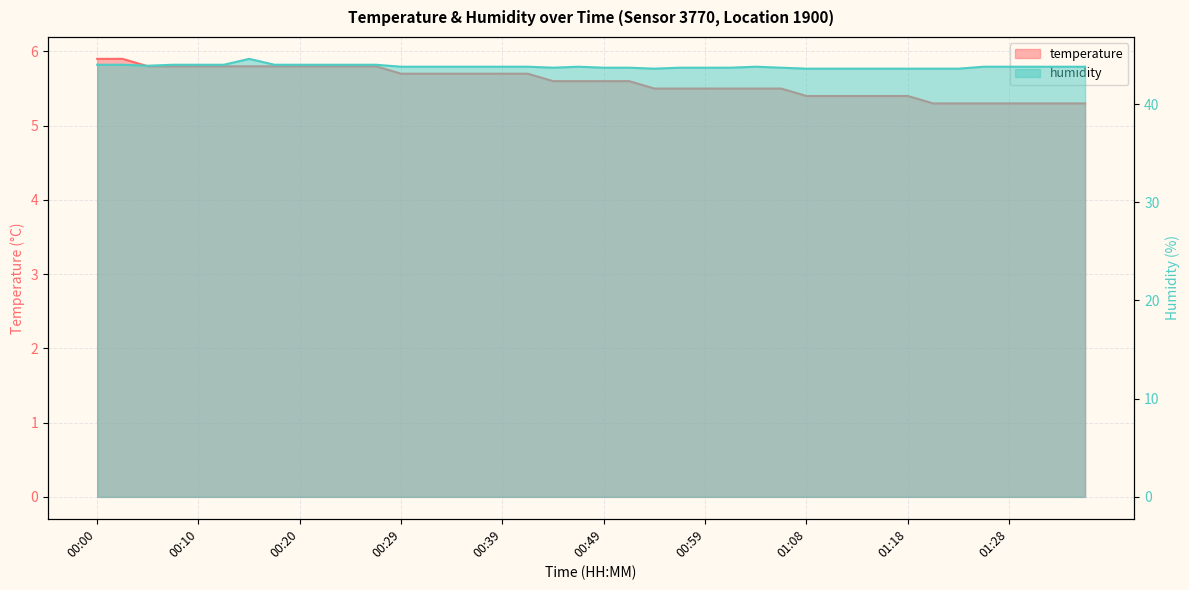

What is the total value across all series at 00:34?

49.5